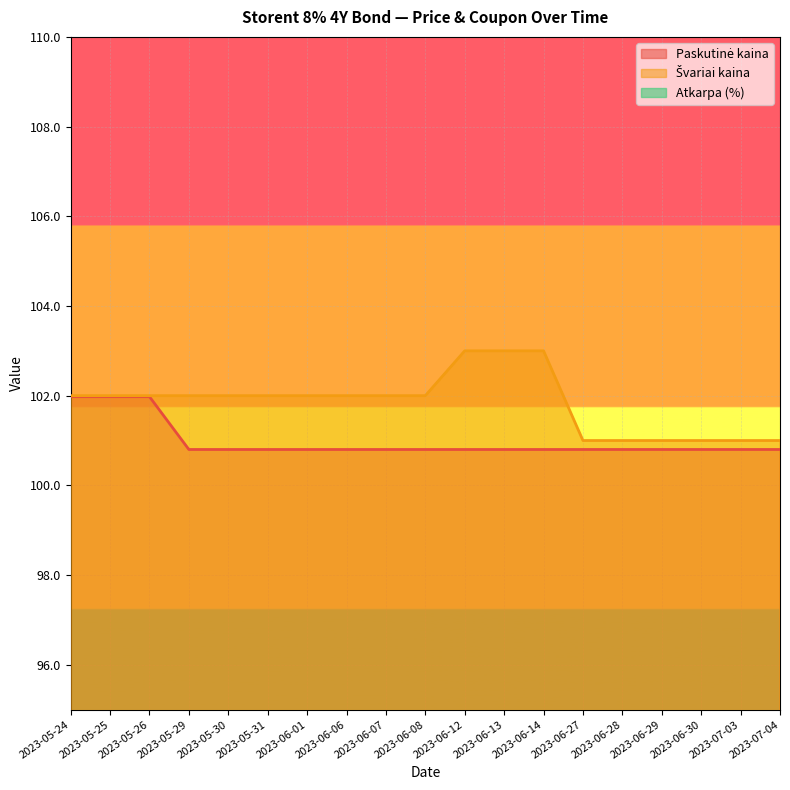

True or false: Paskutinė kaina and Švariai kaina cross at least once.

False